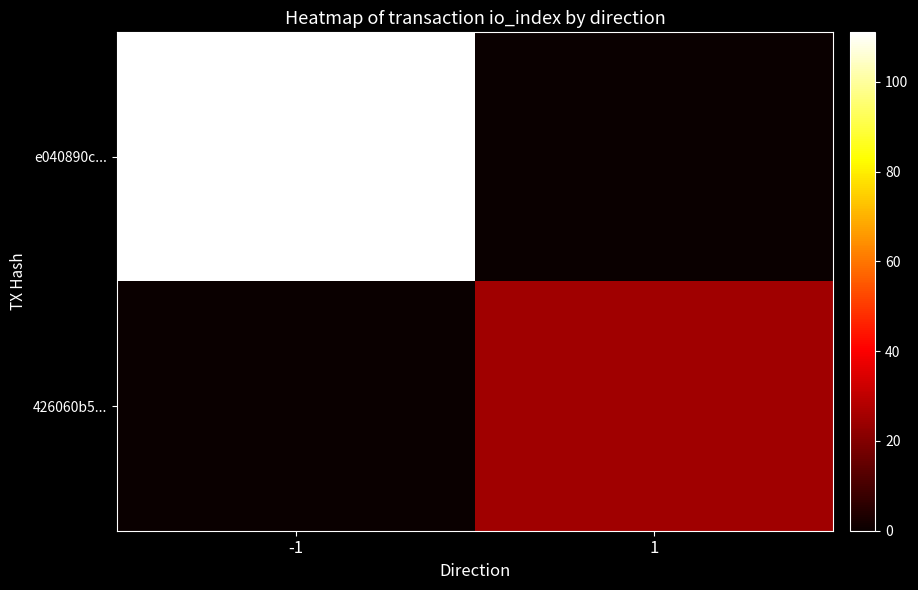

Which series has the largest range (max minus min)?

e040890c...